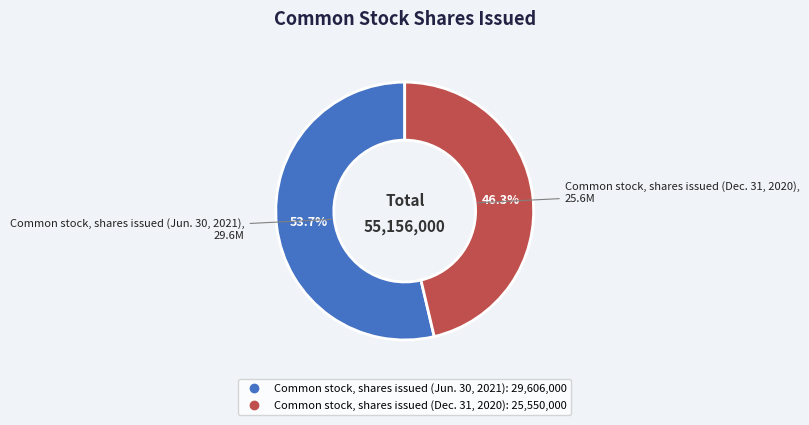

What is the largest slice in the pie chart?

Common stock, shares issued (Jun. 30, 2021)